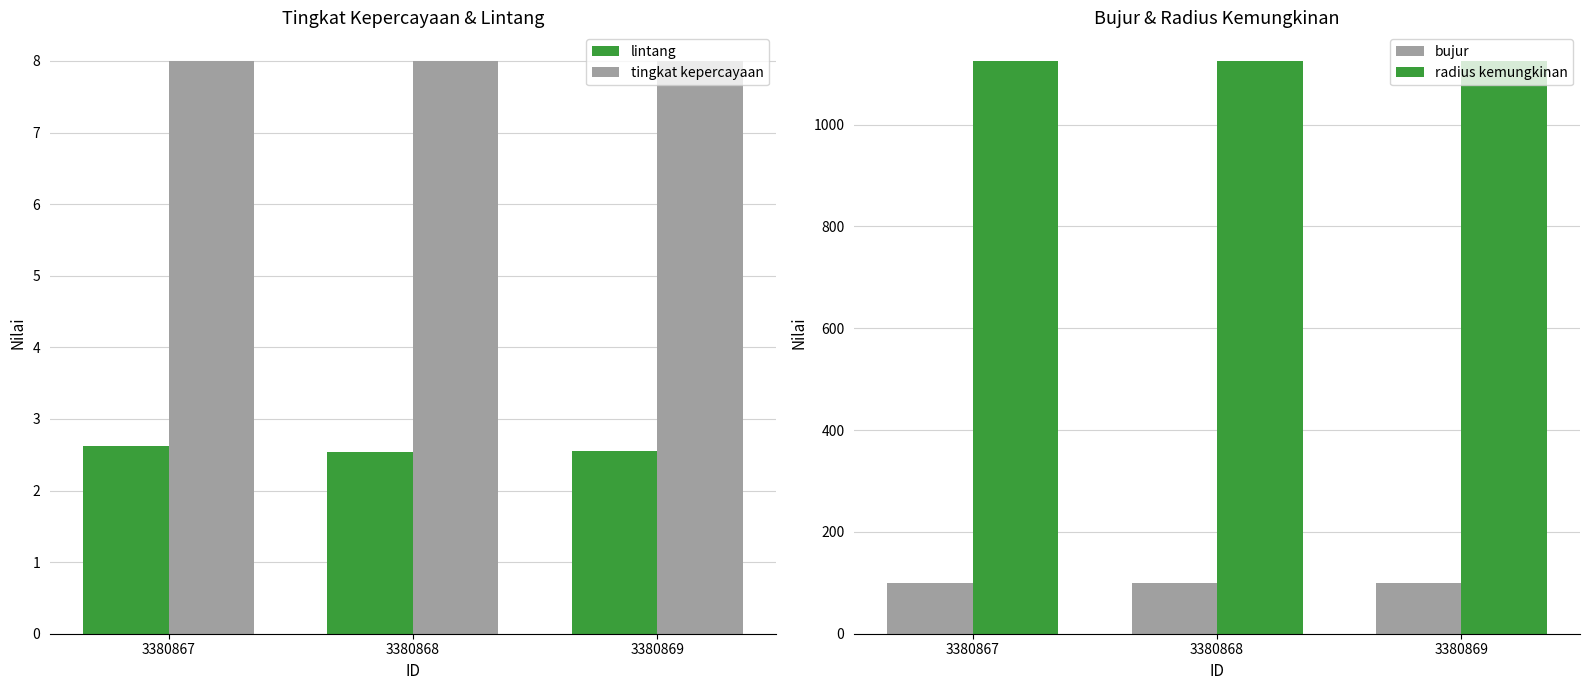

True or false: bujur has a value of 99.0 at 3380869.

True